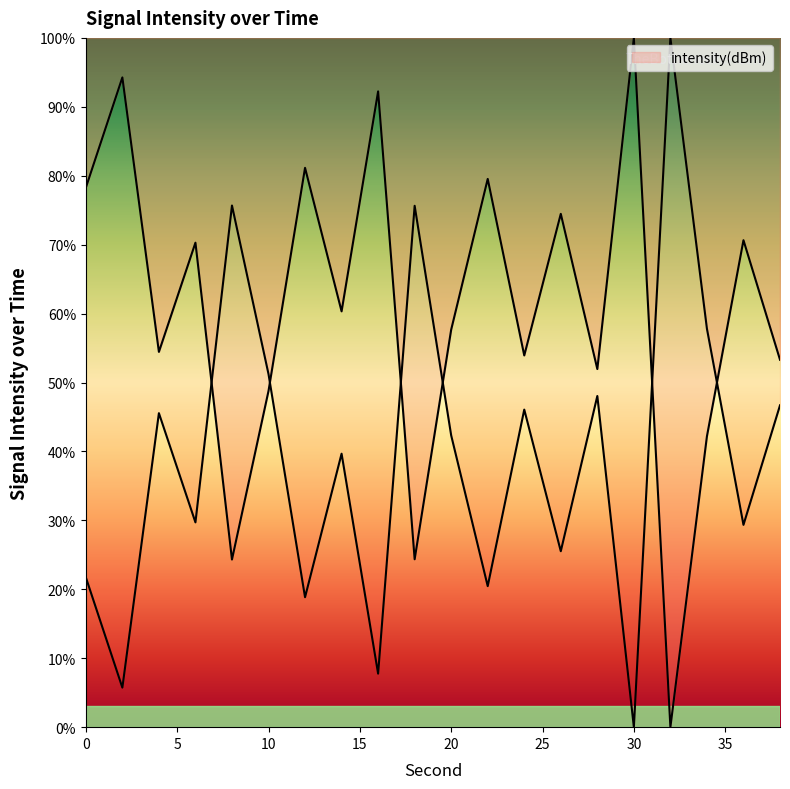

How many interior local valleys (lower than both neighbors) does the data have?

7